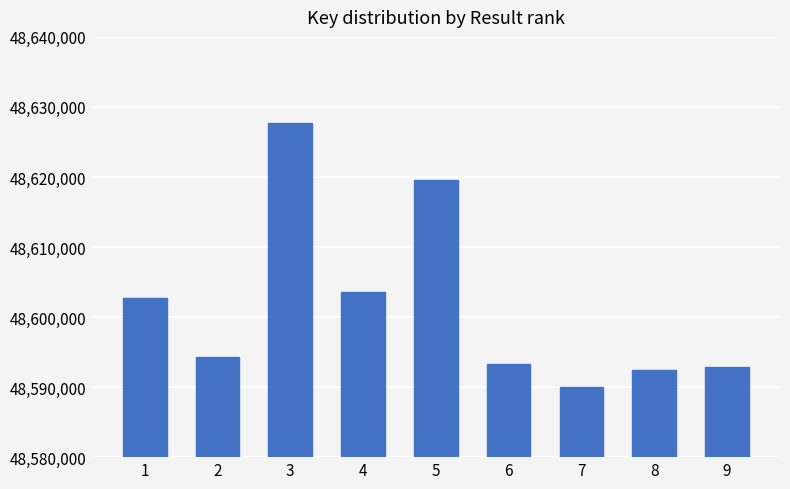

True or false: the data shows 48602770 at 1.

True